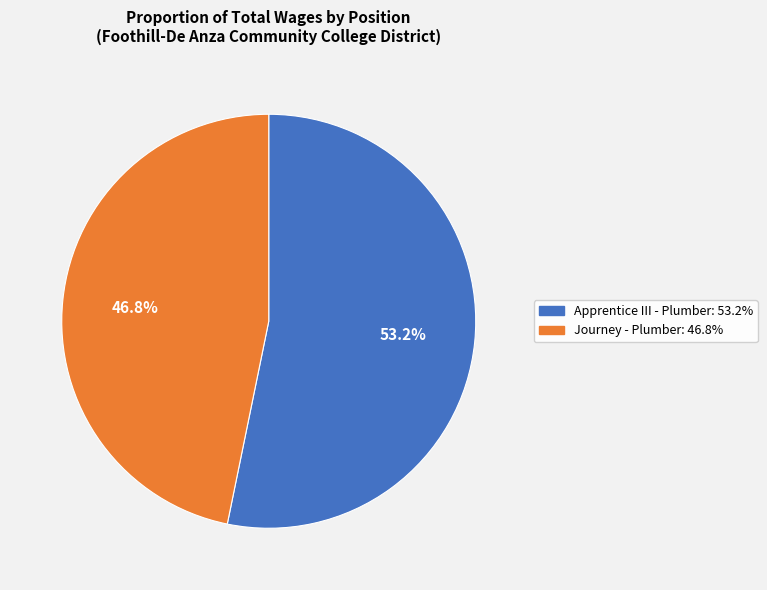

What percentage is the Journey - Plumber slice, to the nearest percent?

47%